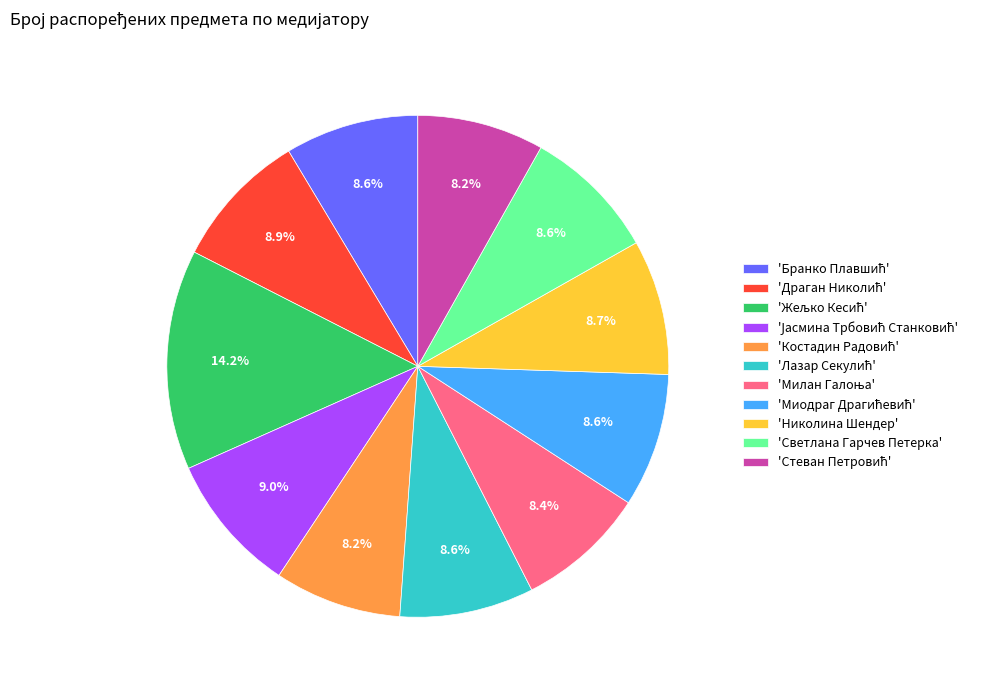

Is there any slice that represents more than half of the pie?

No